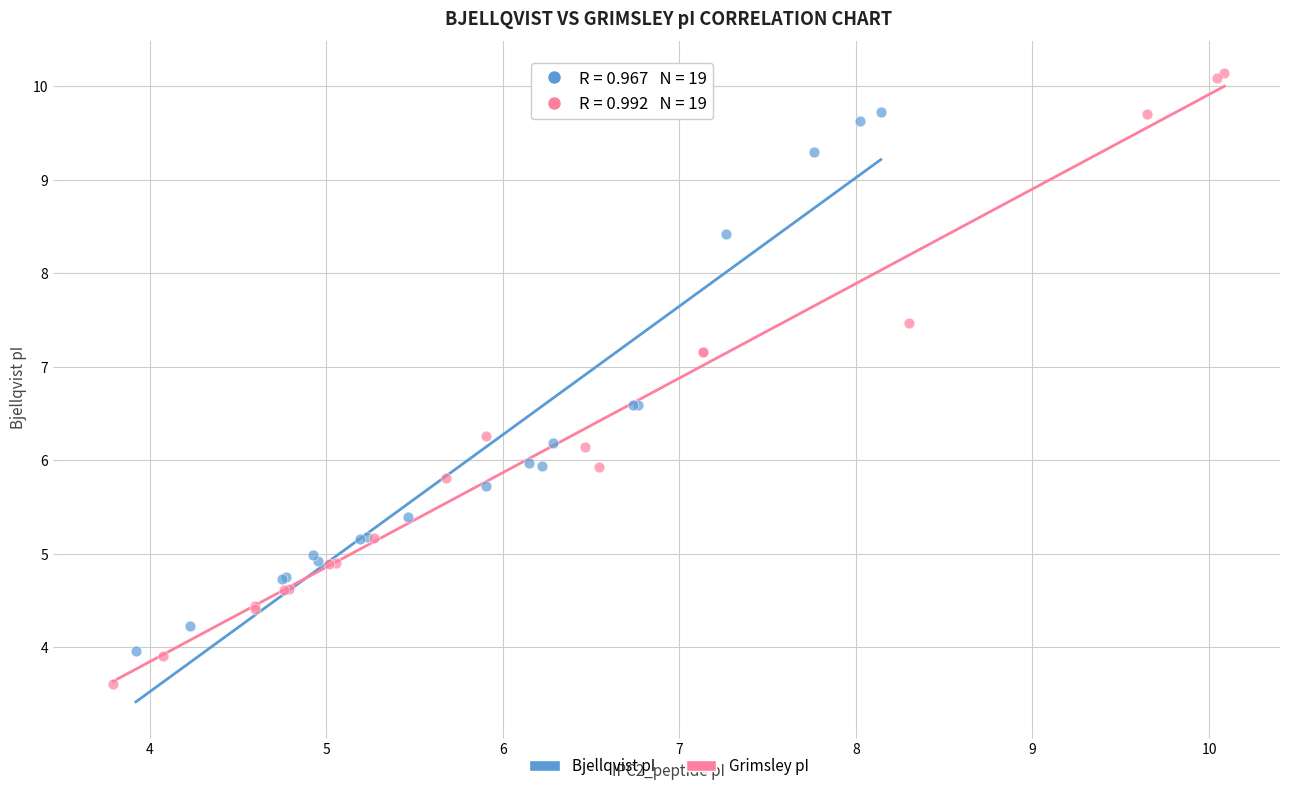

Which series has the largest Y range (max minus min)?

Grimsley pI